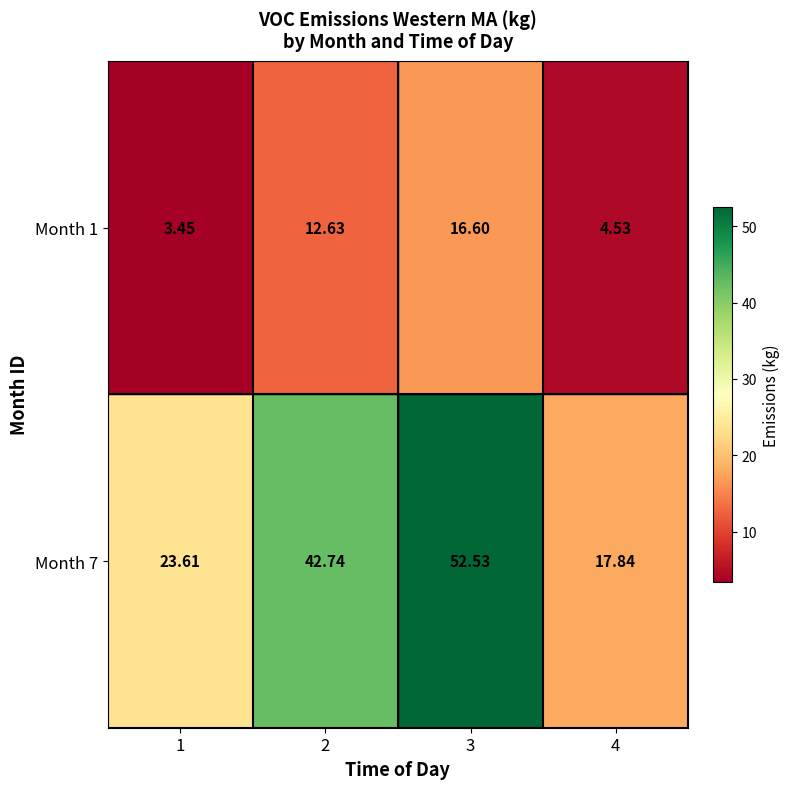

How many series are shown in this chart?

2